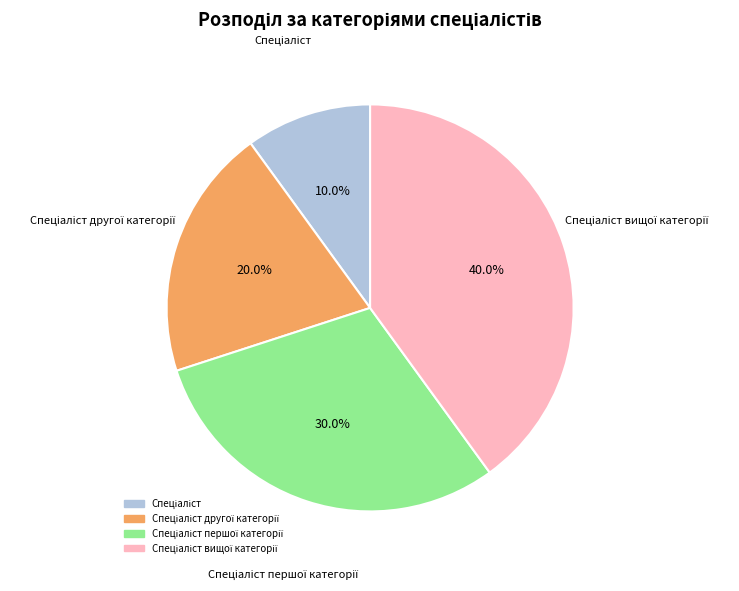

Is there any slice that represents more than half of the pie?

No